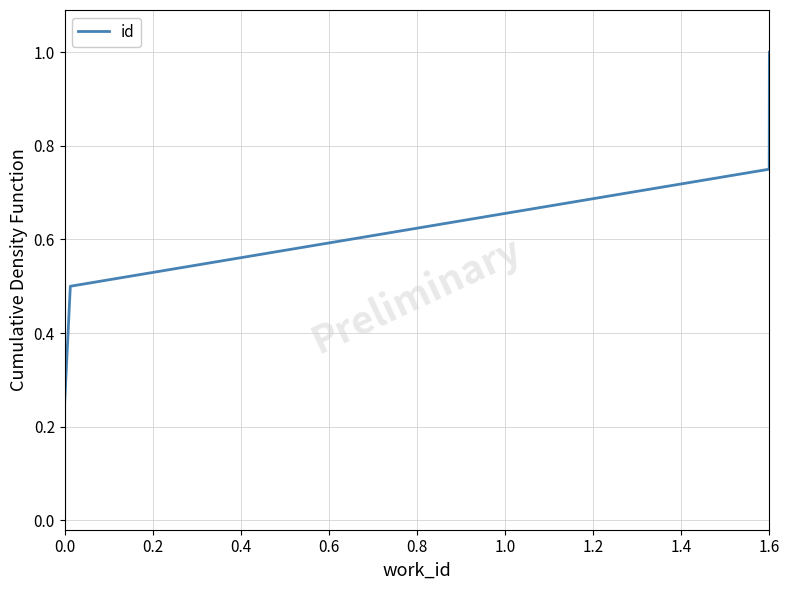

Reading left to right, transcribe all the data shown in this chart.

0.0	0.2	0.5	0.8	1.0	1.0